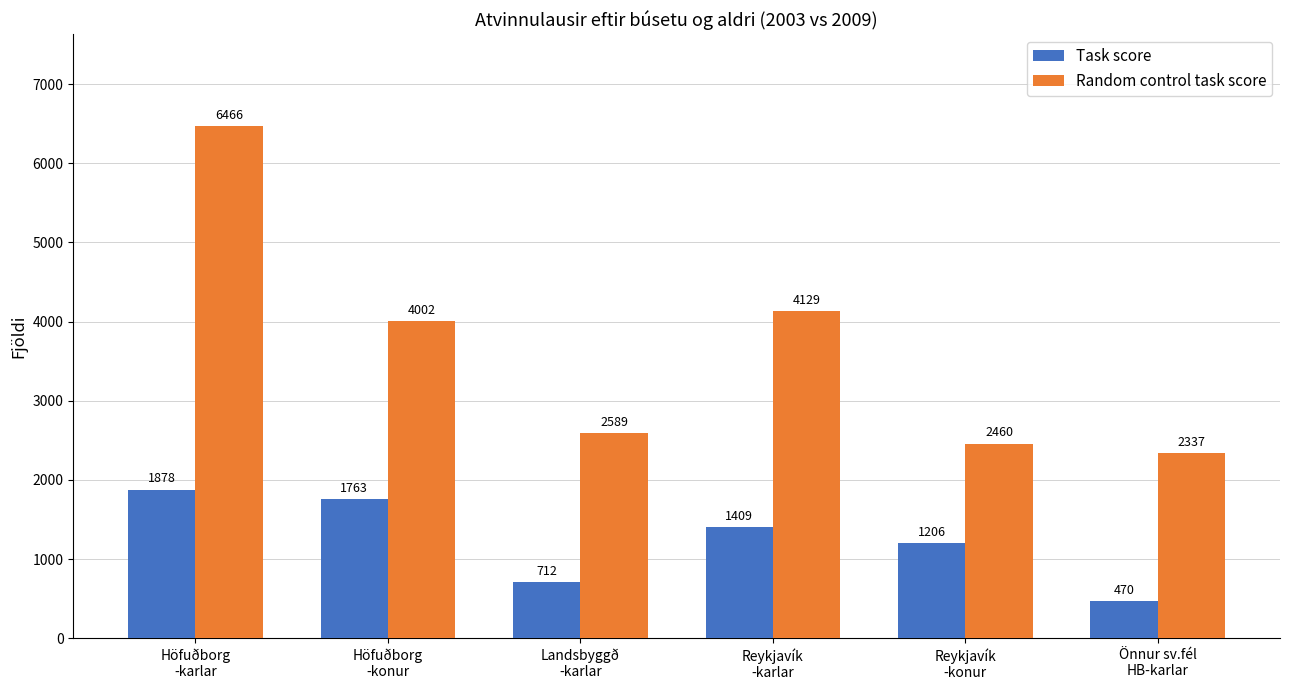

Between Höfuðborg
-konur and Önnur sv.fél
HB-karlar, which series saw the biggest shift?

Random control task score